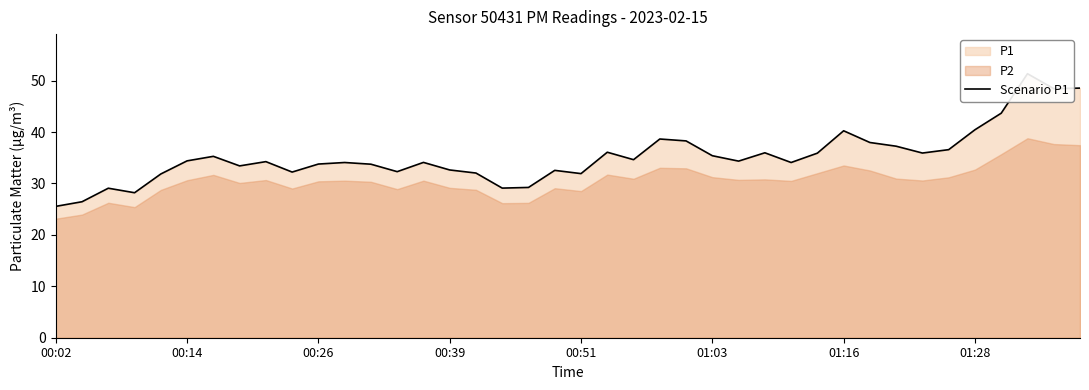

Reading left to right, extract all data points from this chart.

25.6	26.4	29.1	28.2	31.9	34.4	35.3	33.4	34.2	32.2	33.8	34.1	33.8	32.3	34.1	32.6	32.0	29.1	29.2	32.5	31.9	36.1	34.6	38.6	38.3	35.4	34.4	36.0	34.1	35.9	40.2	38.0	37.2	35.9	36.6	40.5	43.7	51.4	48.5	48.5